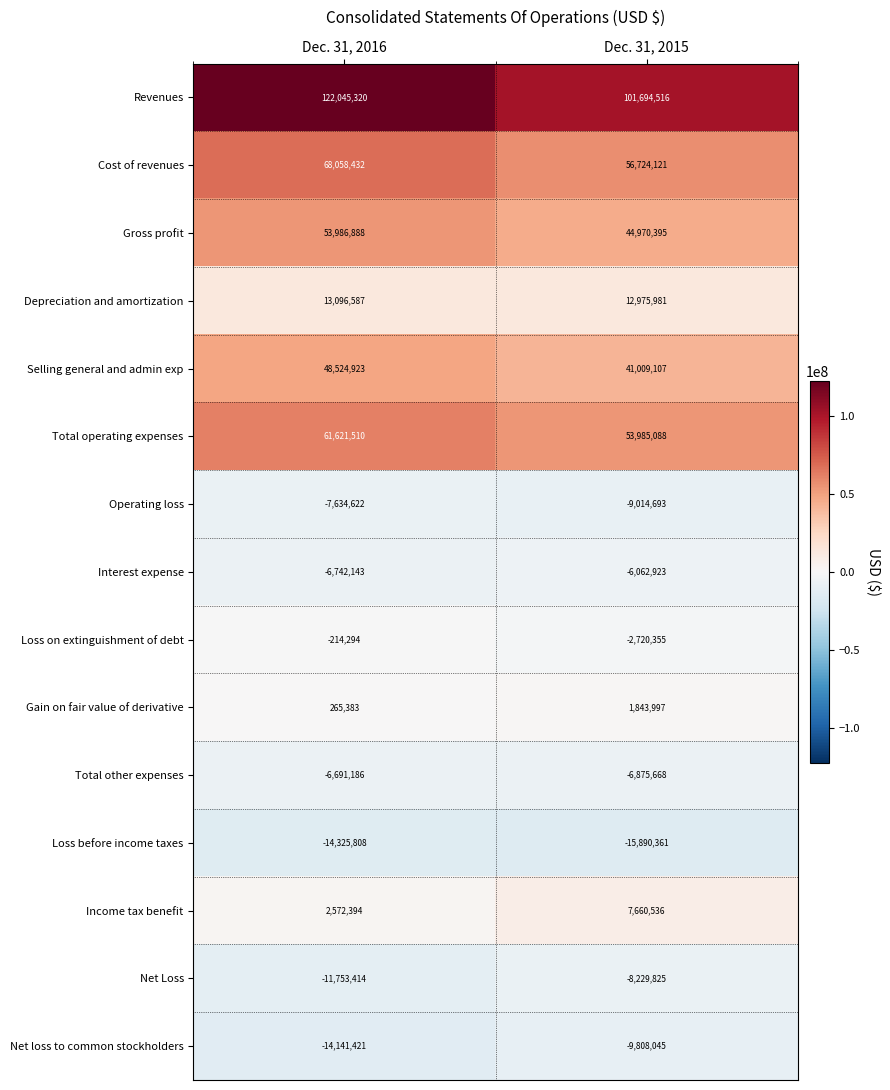

What is the difference between the Net Loss values at Dec. 31, 2016 and Dec. 31, 2015?

3523589